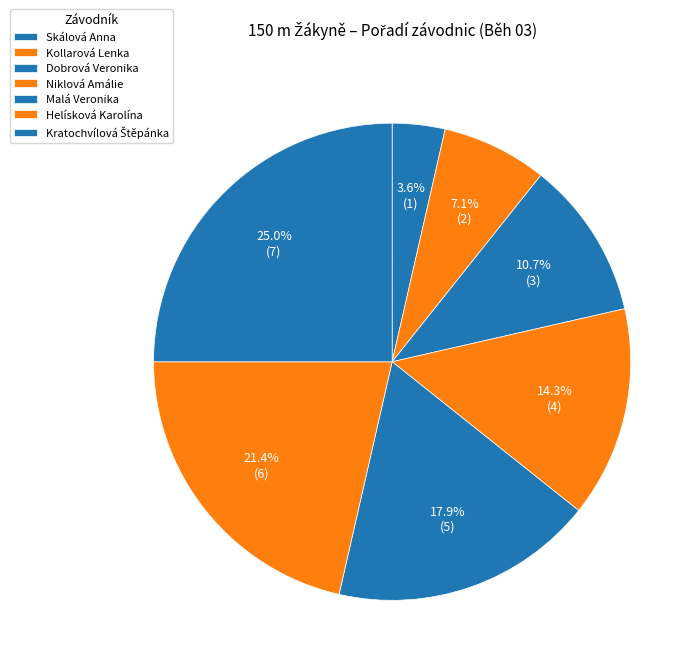

How many slices are in this pie chart?

7